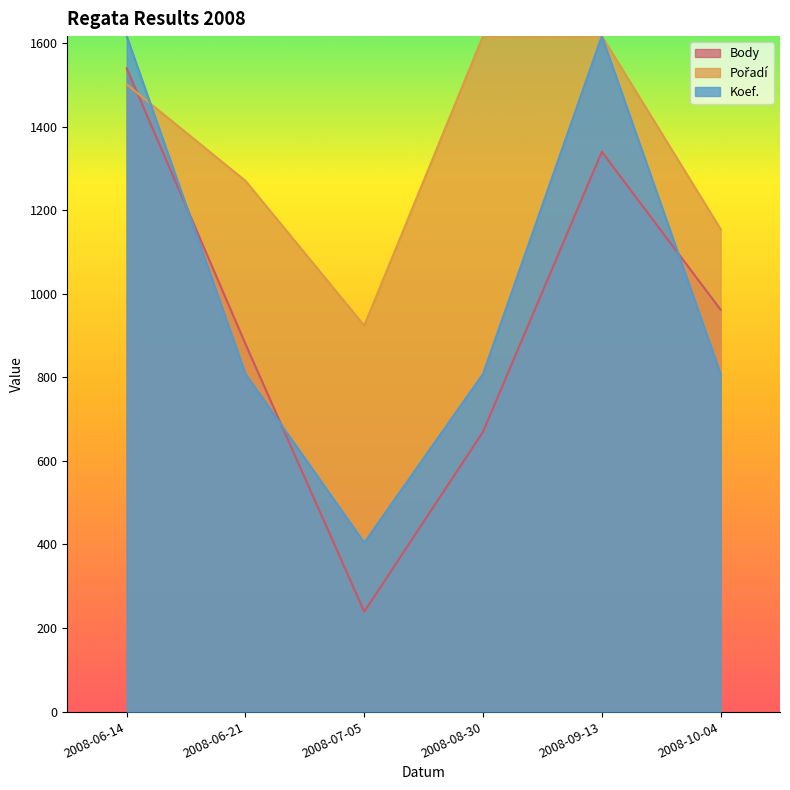

At which category does Koef. reach its first local valley?

2008-07-05